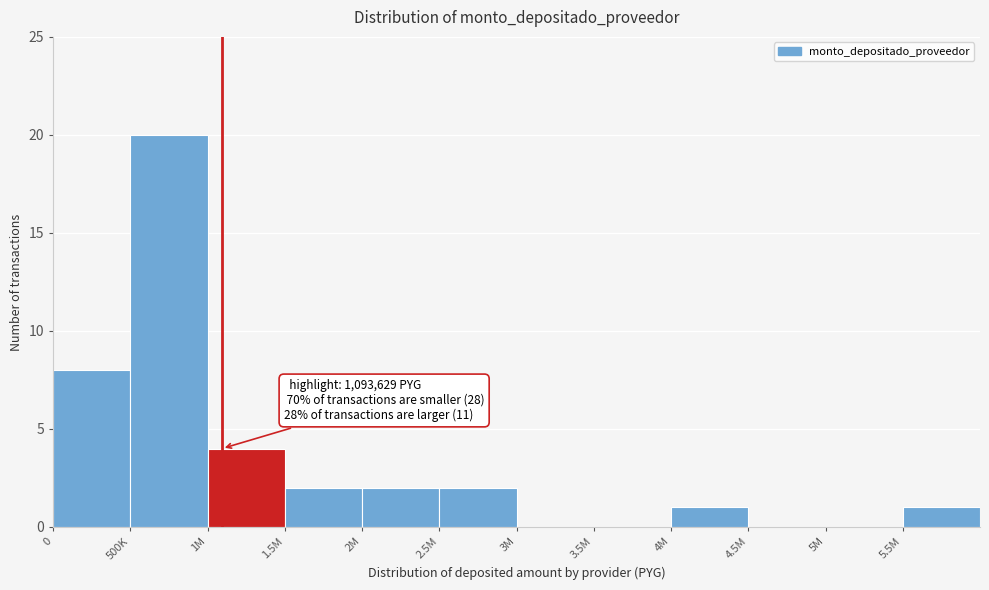

Reading left to right, list all the values displayed in this chart.

0=8	500K=20	1M=4	1.5M=2	2M=2	2.5M=2	3M=0	3.5M=0	4M=1	4.5M=0	5M=0	5.5M=1